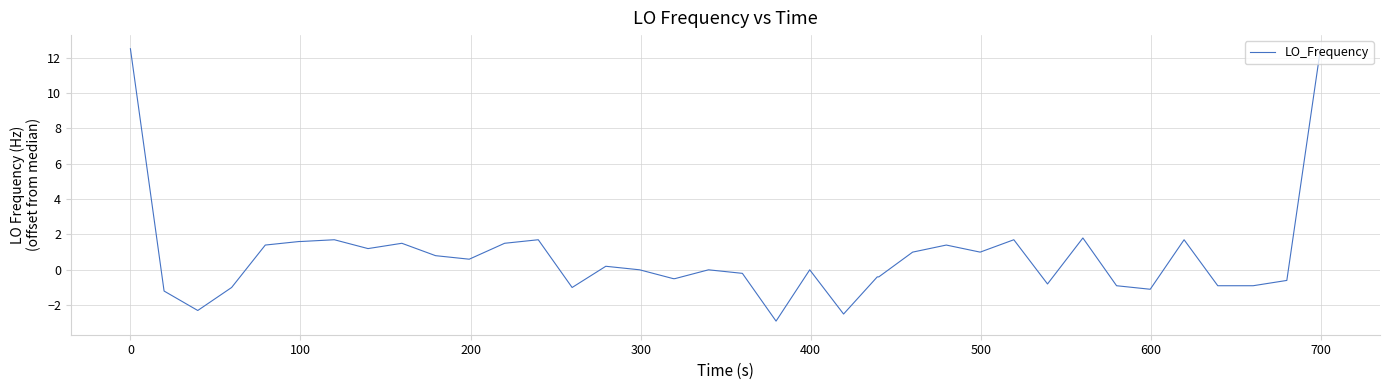

Reading left to right, what are all the values shown in this chart?

12.5	-1.2	-2.3	-1.0	1.4	1.6	1.6	1.7	1.2	1.5	0.8	0.6	1.5	1.7	-1.0	0.2	0.0	-0.5	-0.5	0.0	-0.2	-2.9	0.0	-2.5	-0.4	-0.4	1.0	1.4	1.0	1.7	-0.8	1.8	-0.9	-1.1	1.7	-0.9	-0.9	-0.9	-0.6	12.5